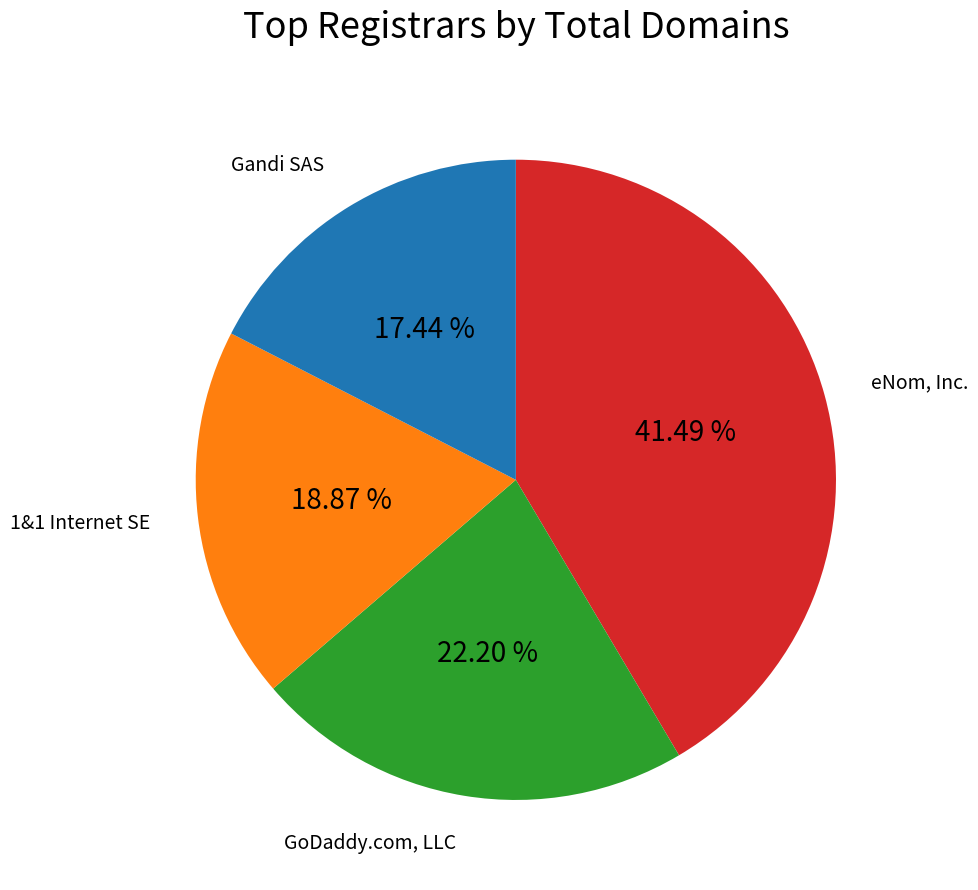

Does any single category account for the majority?

No